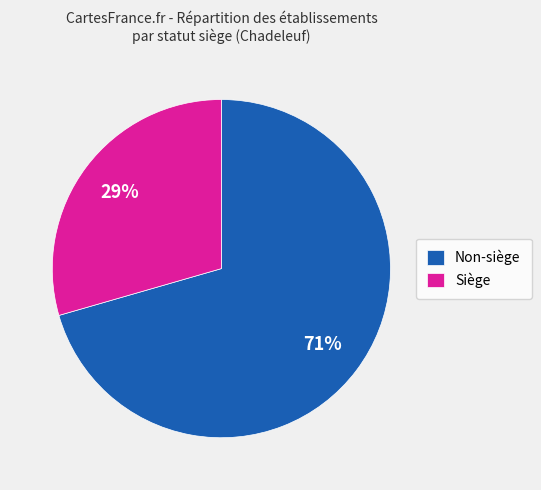

Which slice is the largest?

Non-siège